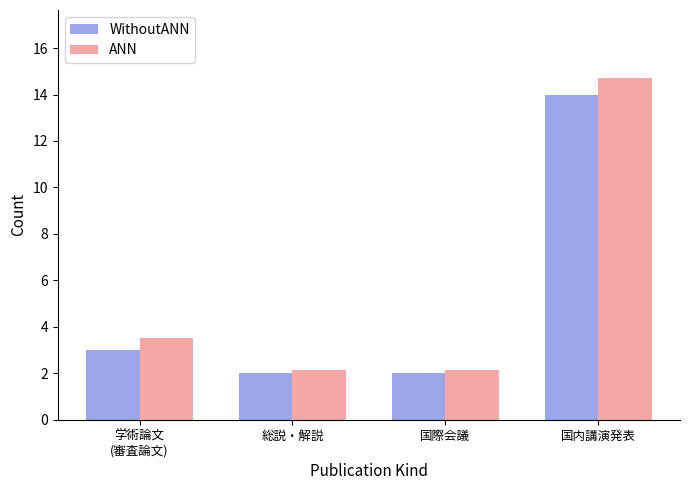

At which label does WithoutANN reach its peak?

国内講演発表